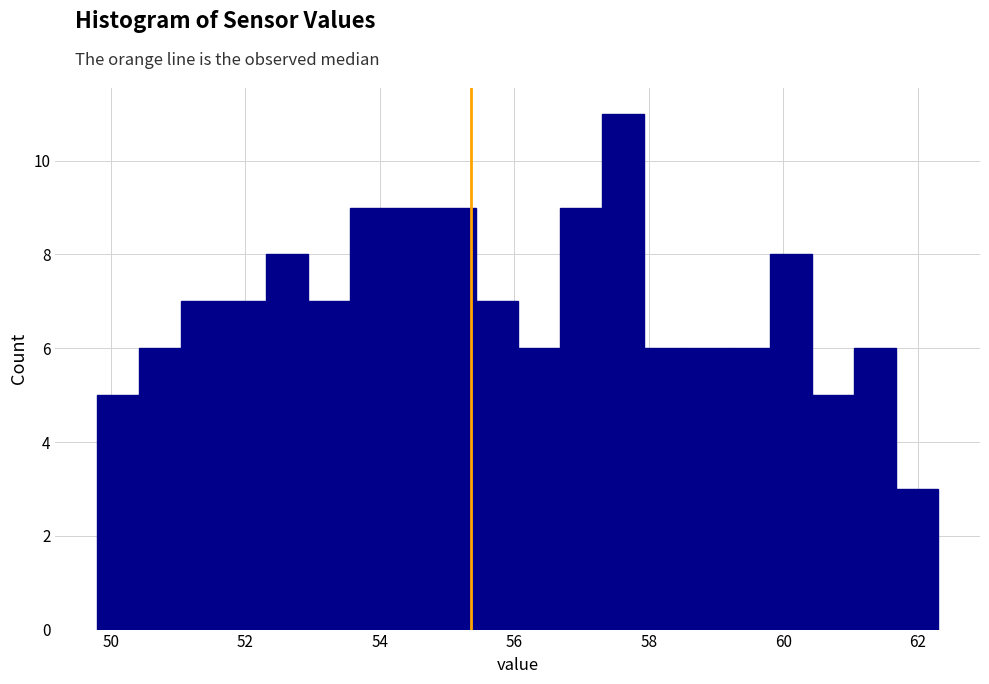

Around what value on the x-axis is the tallest bar? Give the approximate position of its centre, as read against the axis.

57.6